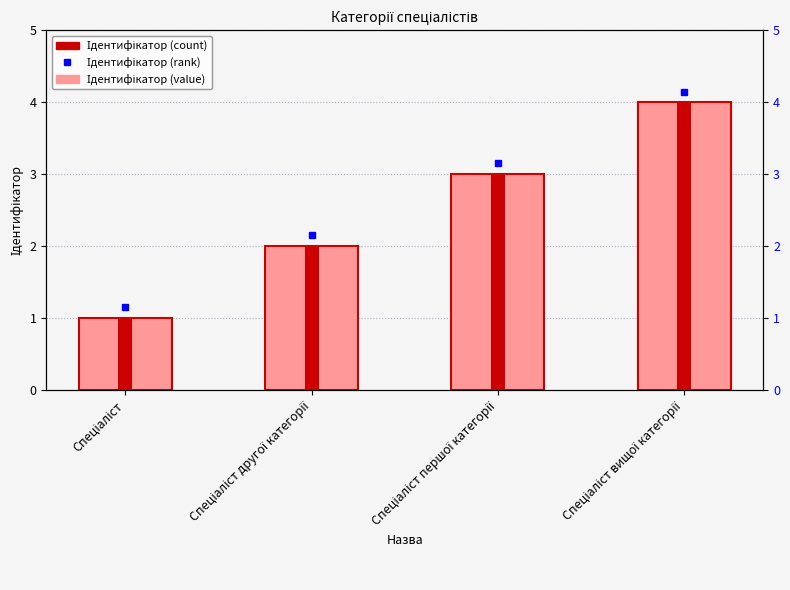

What is the label of the 3rd bar from the right?

Спеціаліст другої категорії